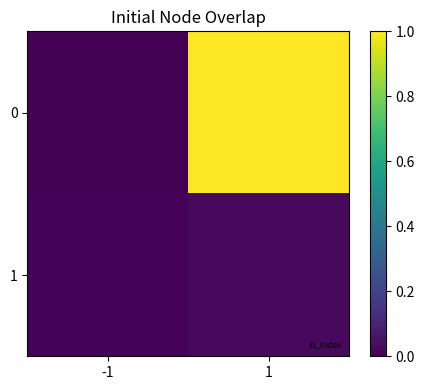

Reading left to right, what are all the values shown in this chart?

0: -1=0.0	1=1.0
1: -1=0.0	1=0.0